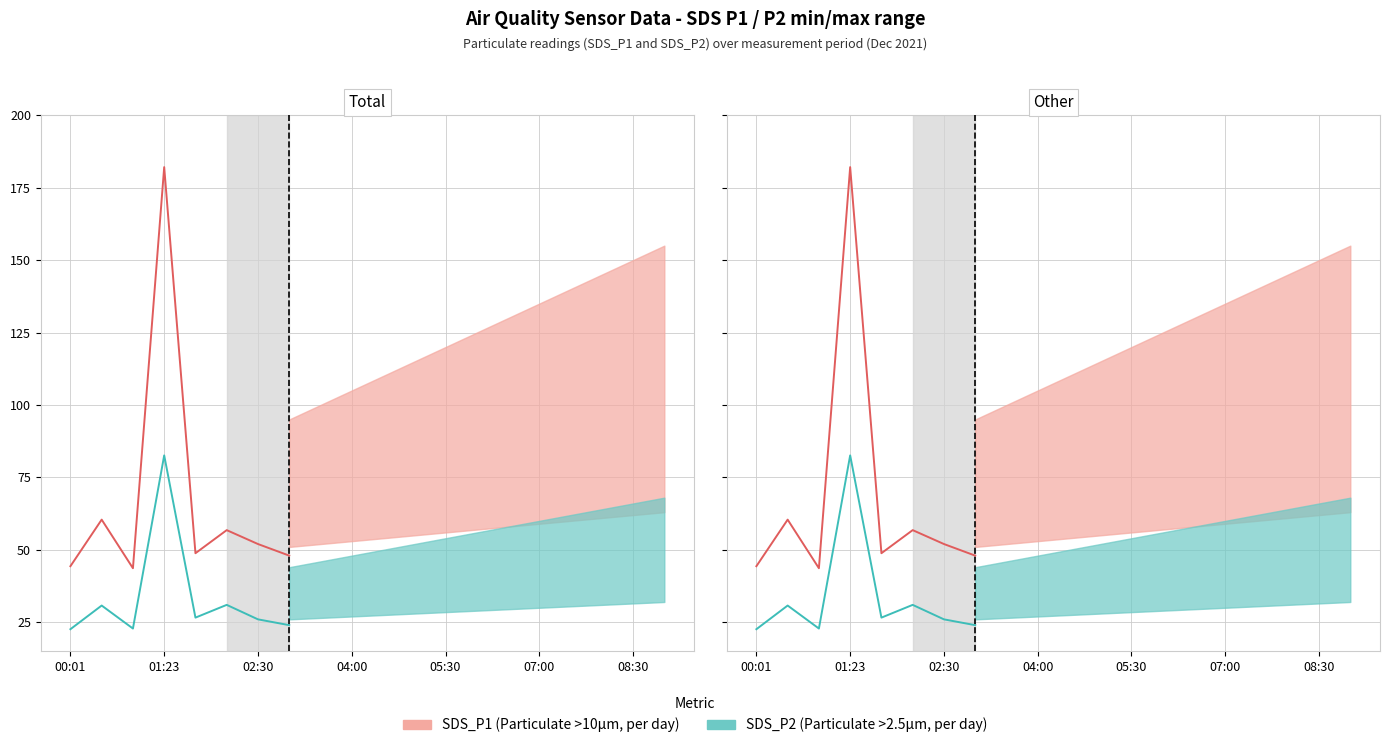

What position from the left is 00:01?

1